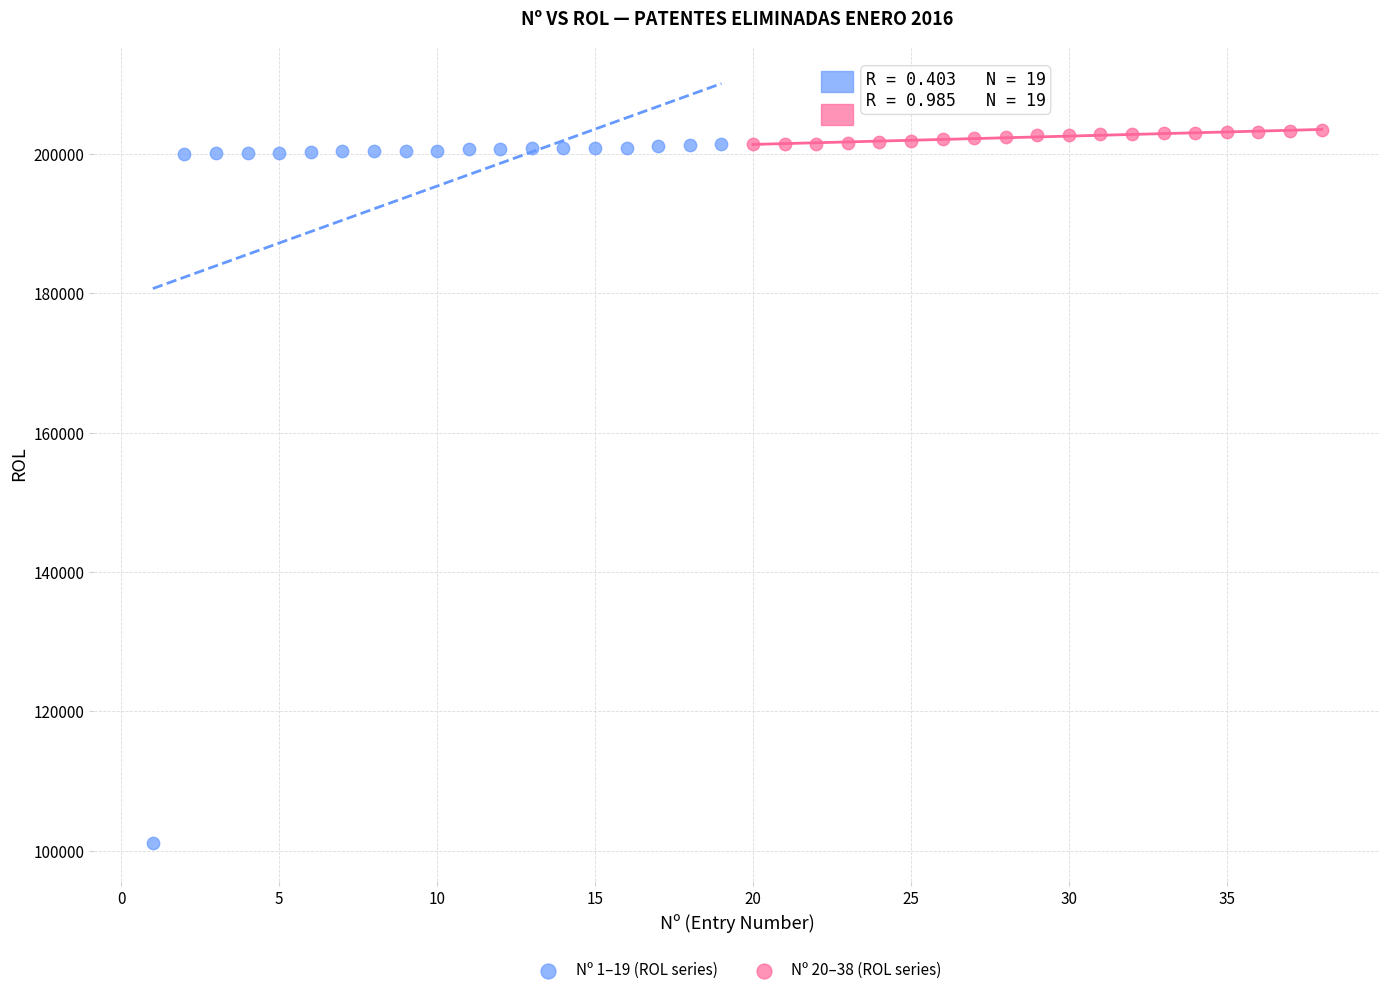

Which series contains the lowest Y value?

Nº 1–19 (ROL series)